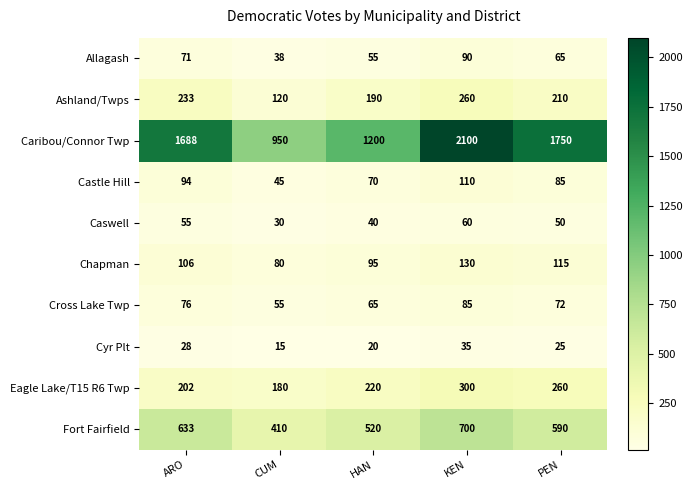

Which series has the largest total across all categories?

Caribou/Connor Twp